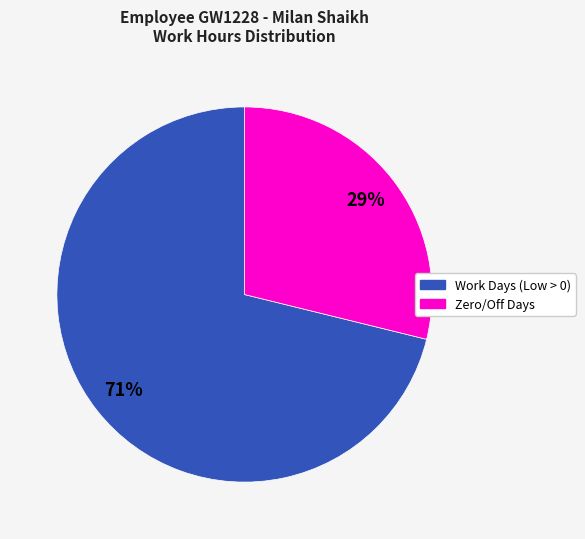

Is there a majority slice in this chart?

Yes